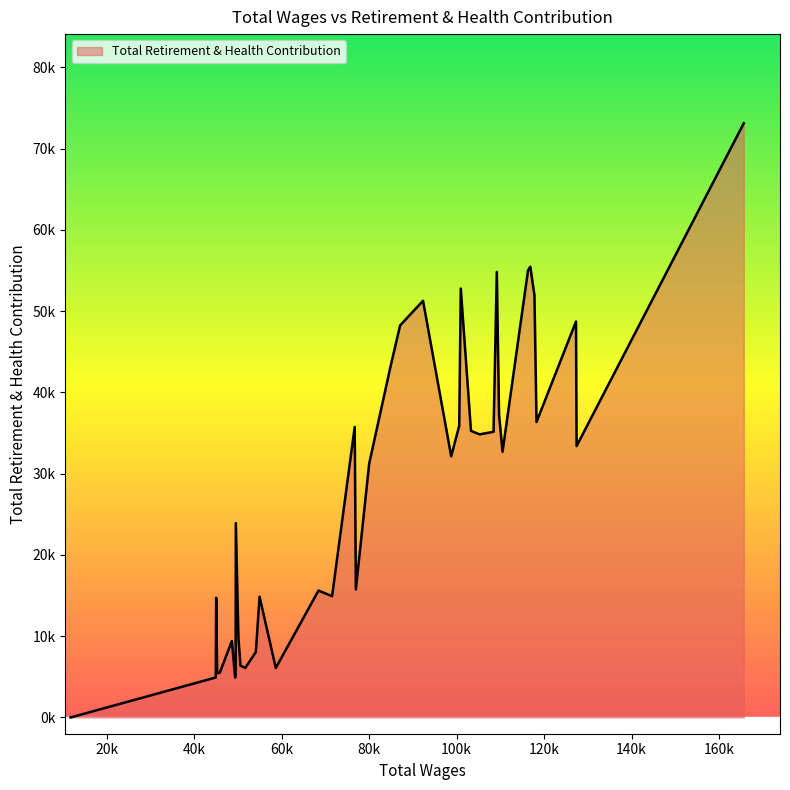

Does the chart display data point markers on the line(s)?

No